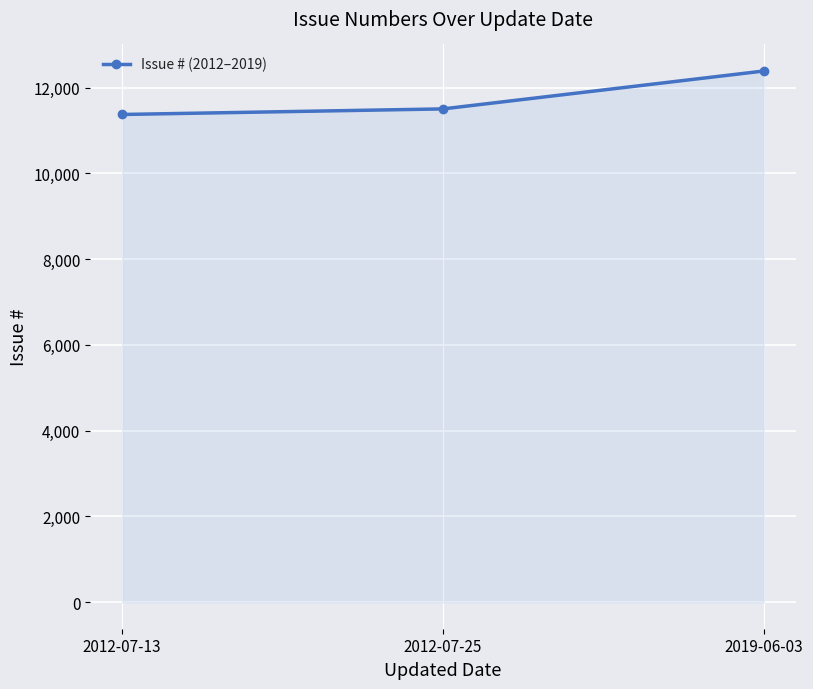

List the labels in order of value, smallest first.

2012-07-13, 2012-07-25, 2019-06-03